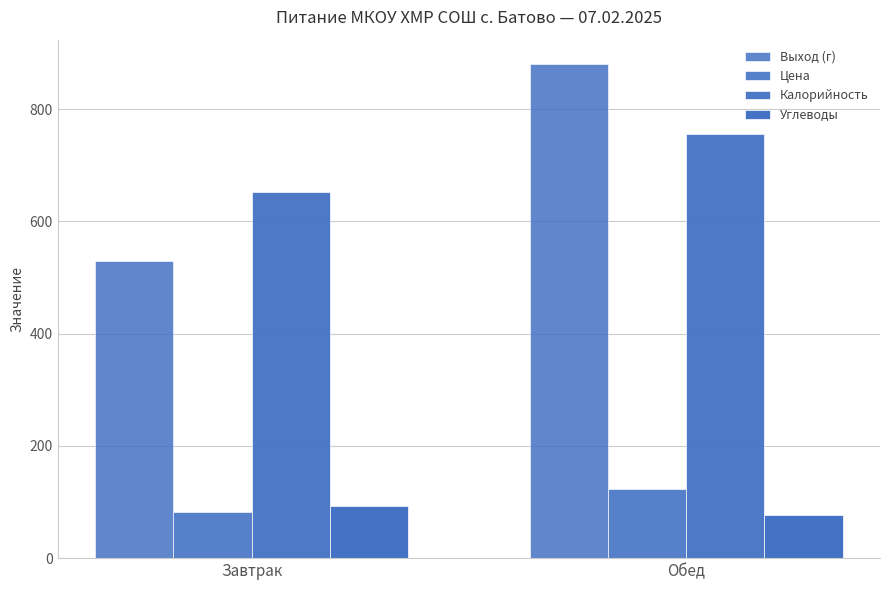

What is the difference between the highest and lowest values at Завтрак?

569.0